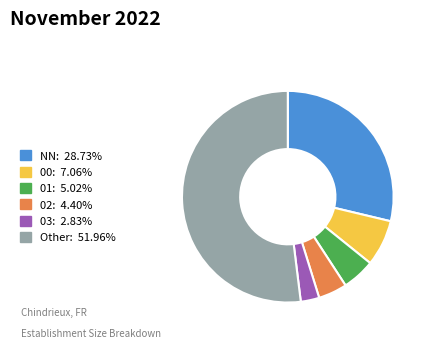

Between 02 and Other, which is larger?

Other